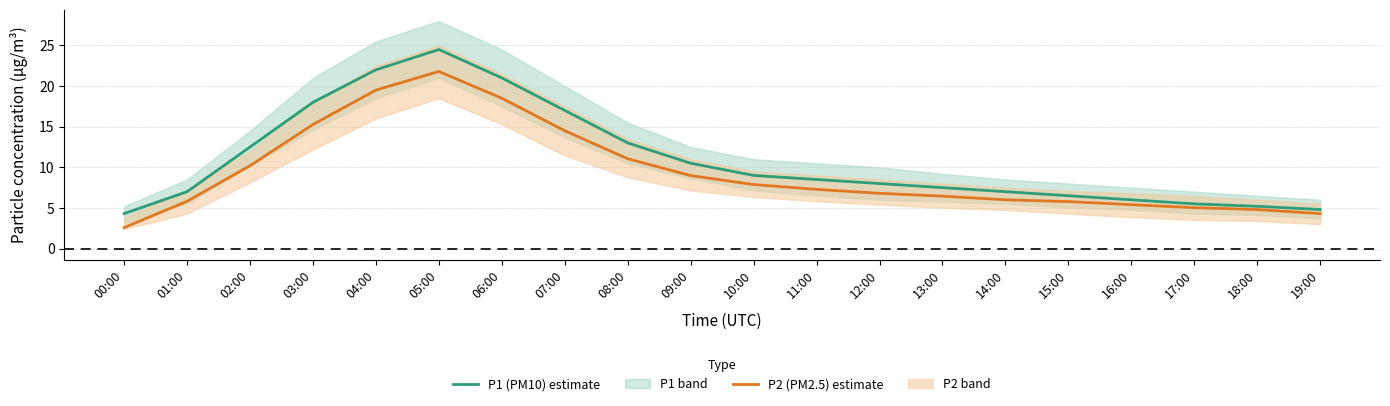

Where is the first local maximum for P2 (PM2.5)?

05:00